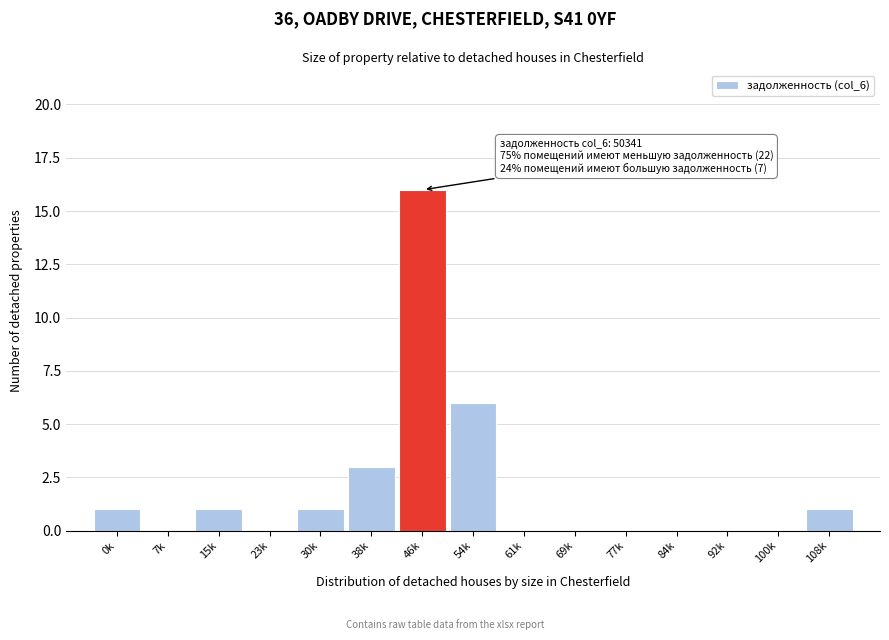

Reading left to right, what are all the values shown in this chart?

0k=1	7k=0	15k=1	23k=0	30k=1	38k=3	46k=16	54k=6	61k=0	69k=0	77k=0	84k=0	92k=0	100k=0	108k=1